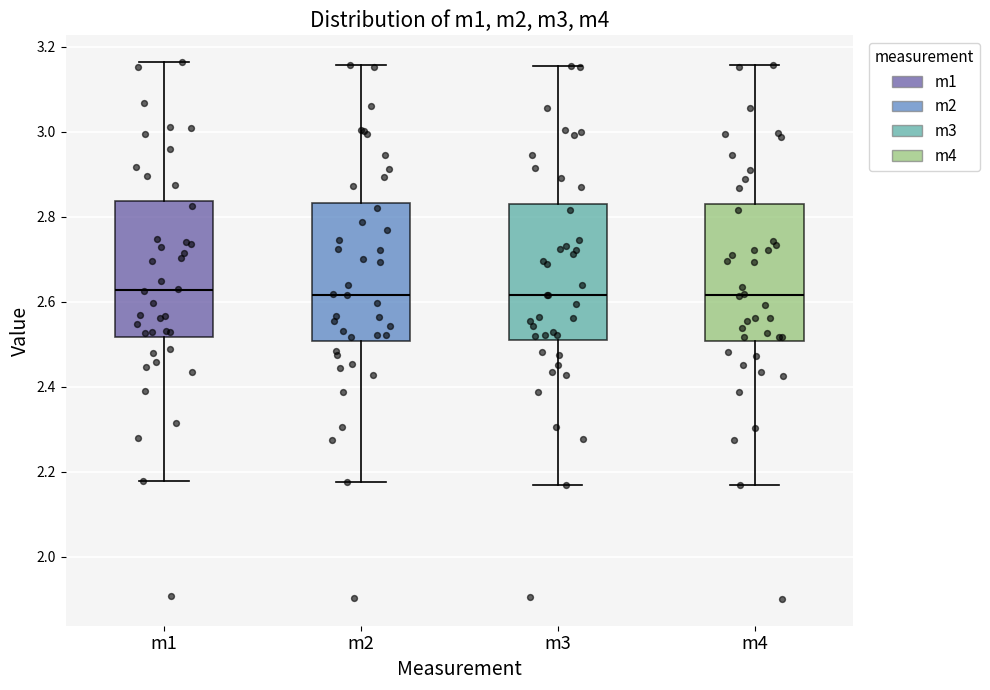

Reading left to right, read every box against the y-axis: the position of its median line, the range the box covers, and the ends of its whiskers. The values are not printed on the chart, so give them approximately, as read against the axis.

m1: median 2.62, box 2.52 to 2.84, whiskers 2.18 to 3.16
m2: median 2.62, box 2.50 to 2.84, whiskers 2.18 to 3.16
m3: median 2.62, box 2.52 to 2.82, whiskers 2.16 to 3.16
m4: median 2.62, box 2.50 to 2.82, whiskers 2.18 to 3.16